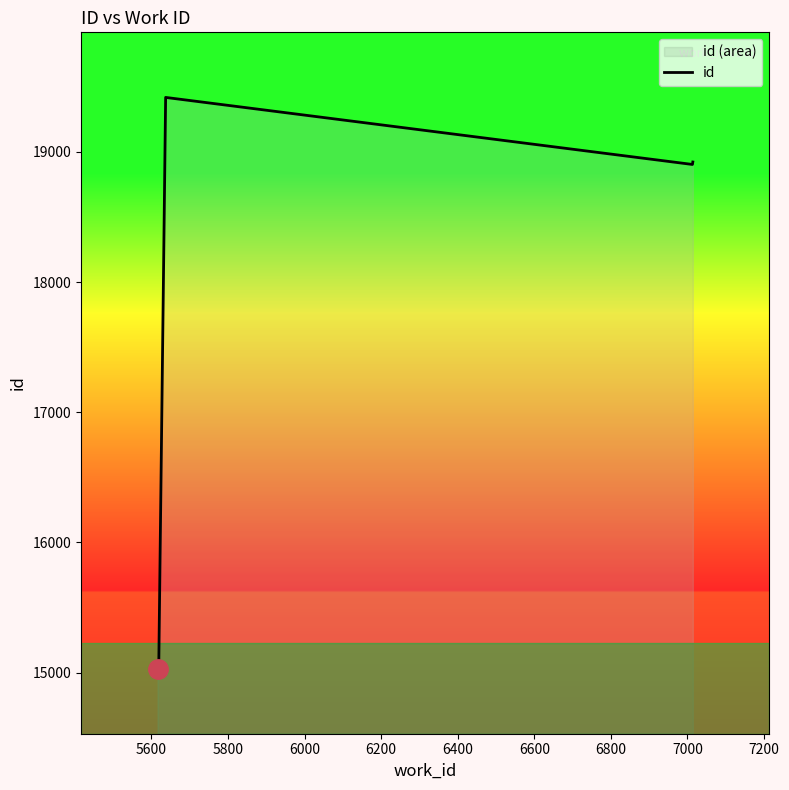

At which label is the value closest to 17224?

7000